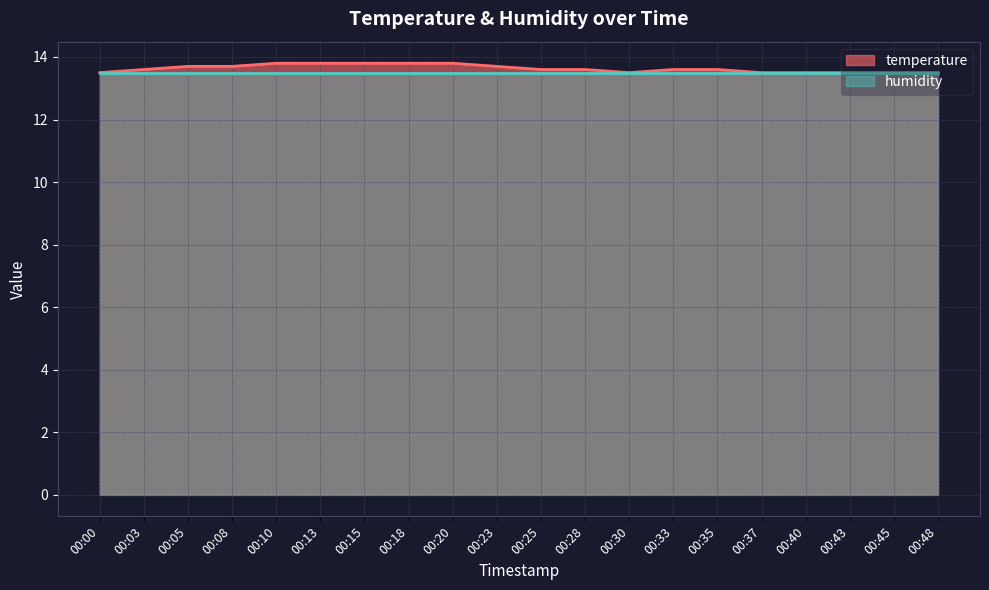

What is the minimum value shown in the chart?

13.5